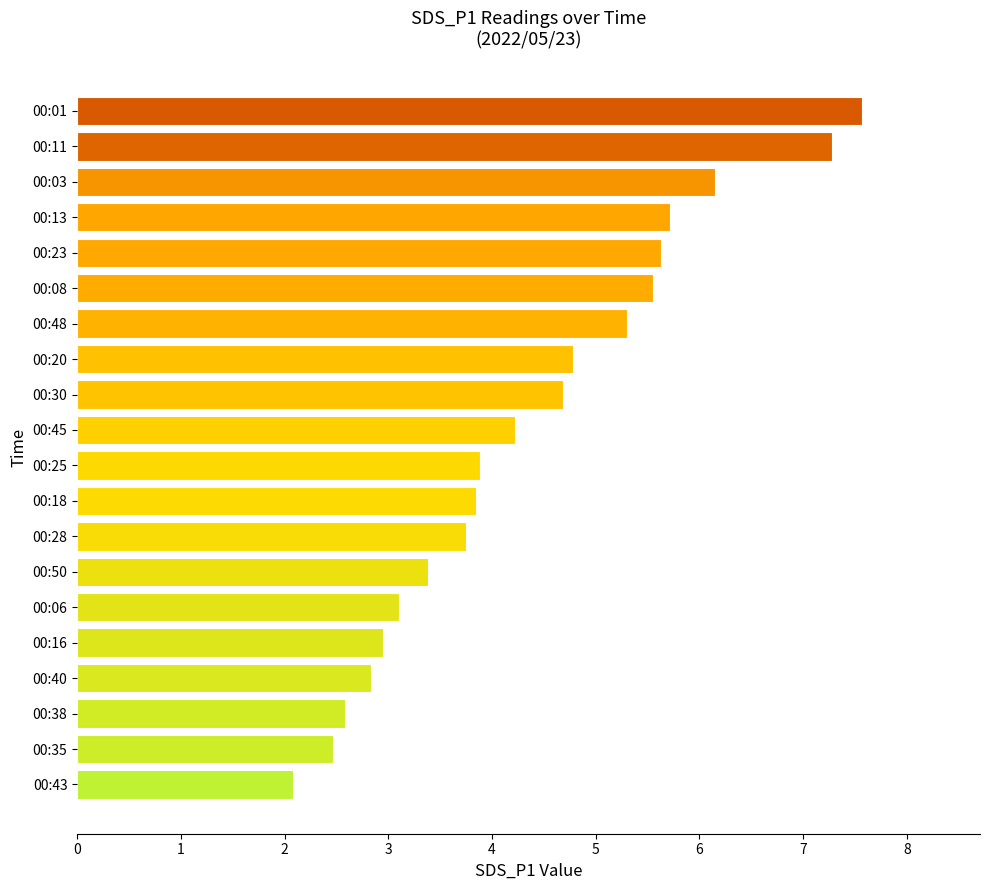

How many values are below 4?

10